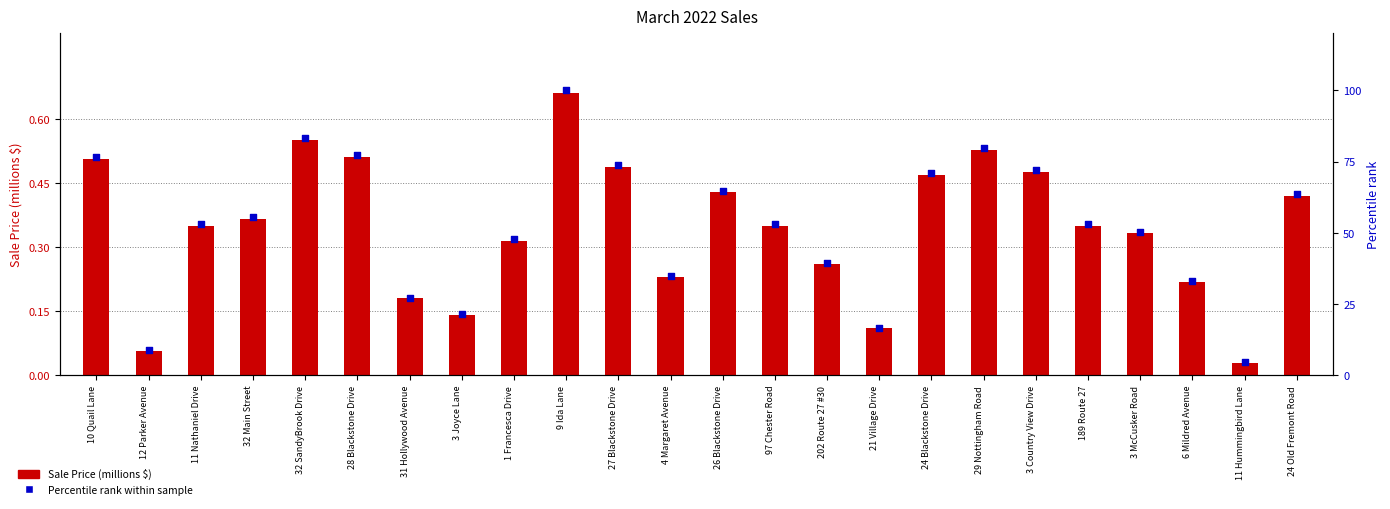

What are all the series names shown in the legend?

Sale Price (millions $), Percentile rank within sample